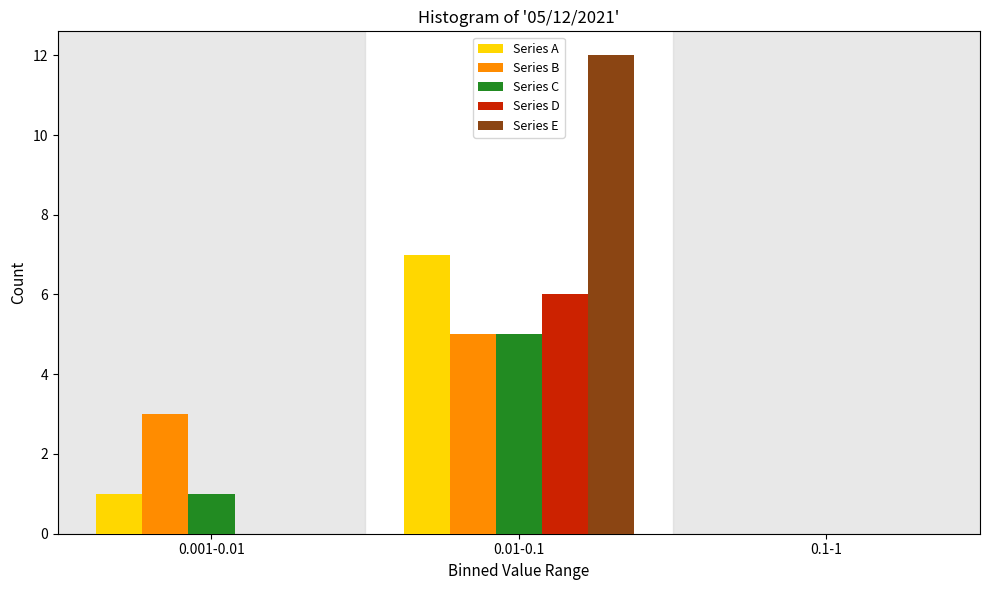

What is the sum of all Series B values?

8